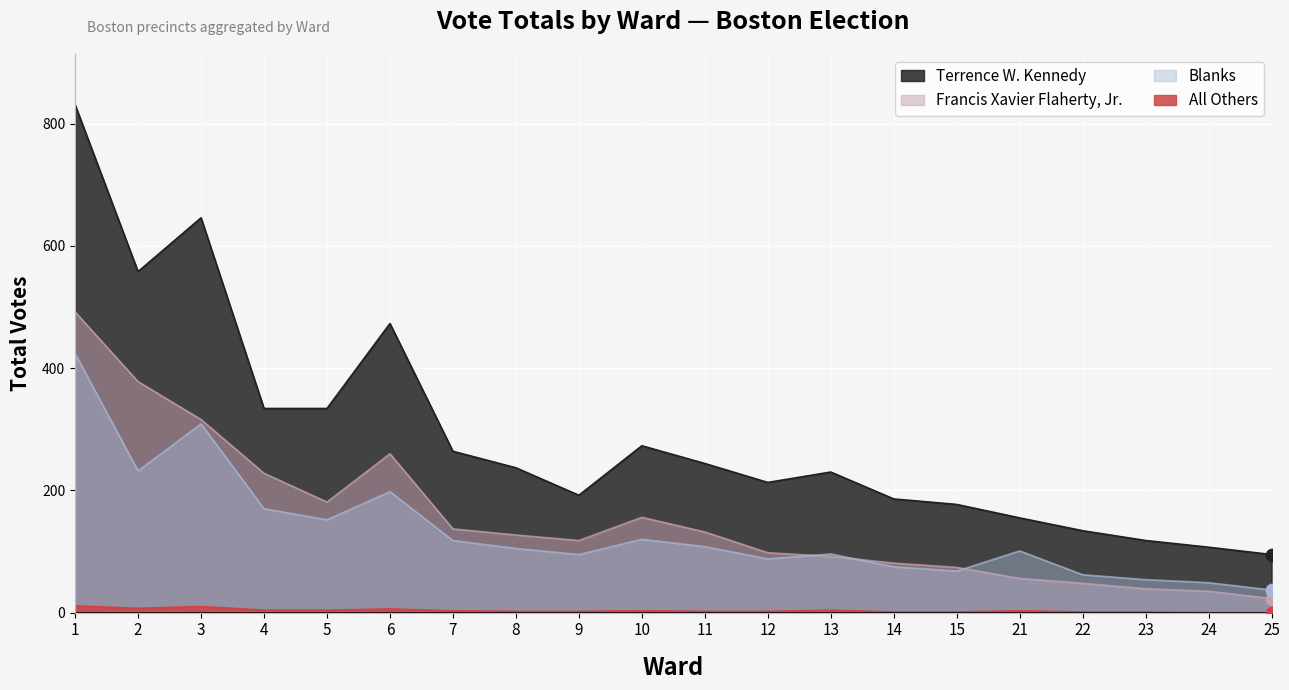

At how many categories does at least one series exceed 86?

20